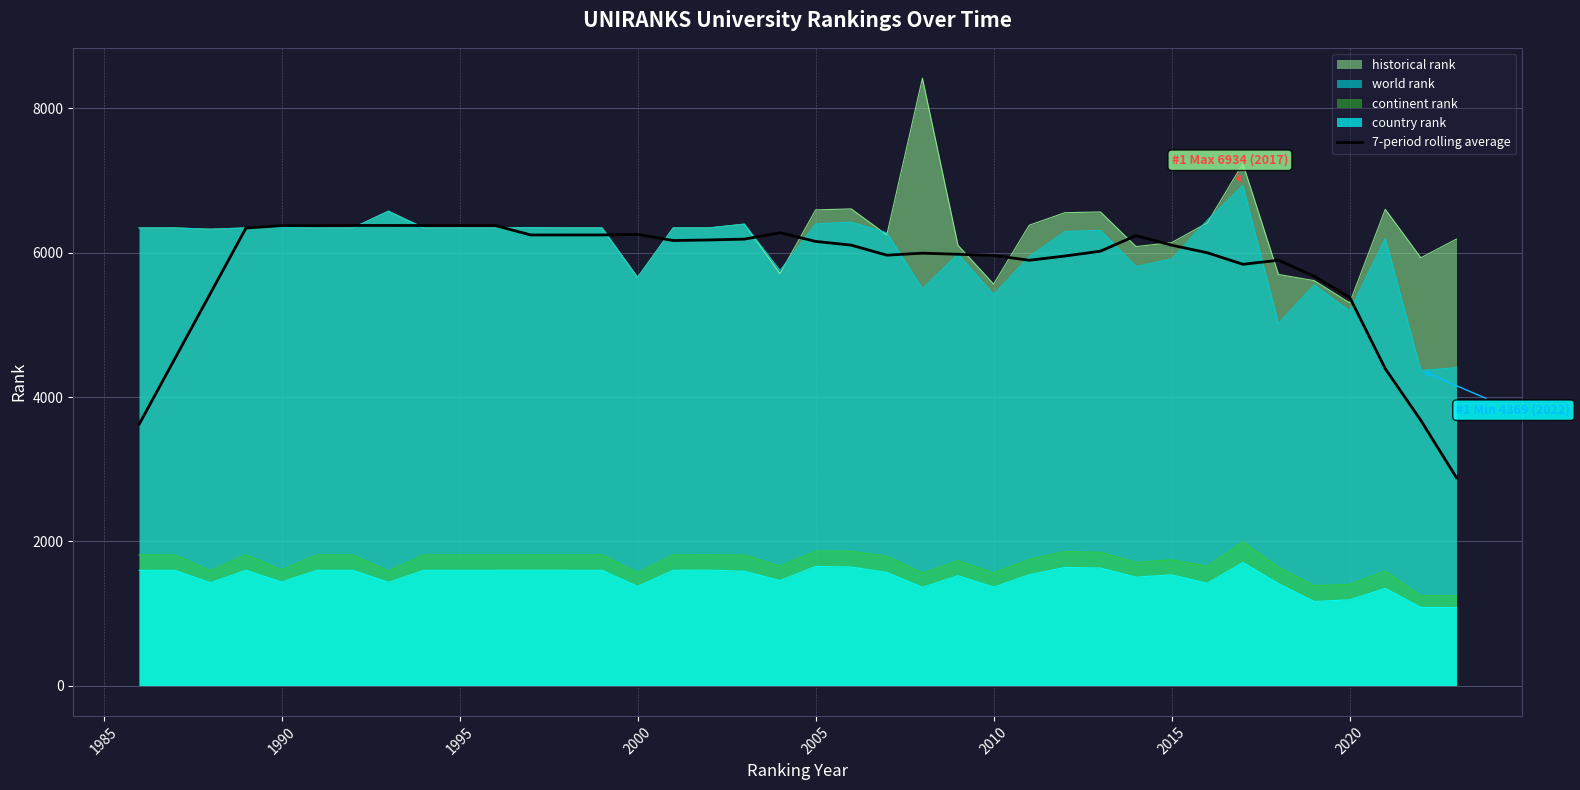

What is the difference between the maximum and minimum values?

3496.9